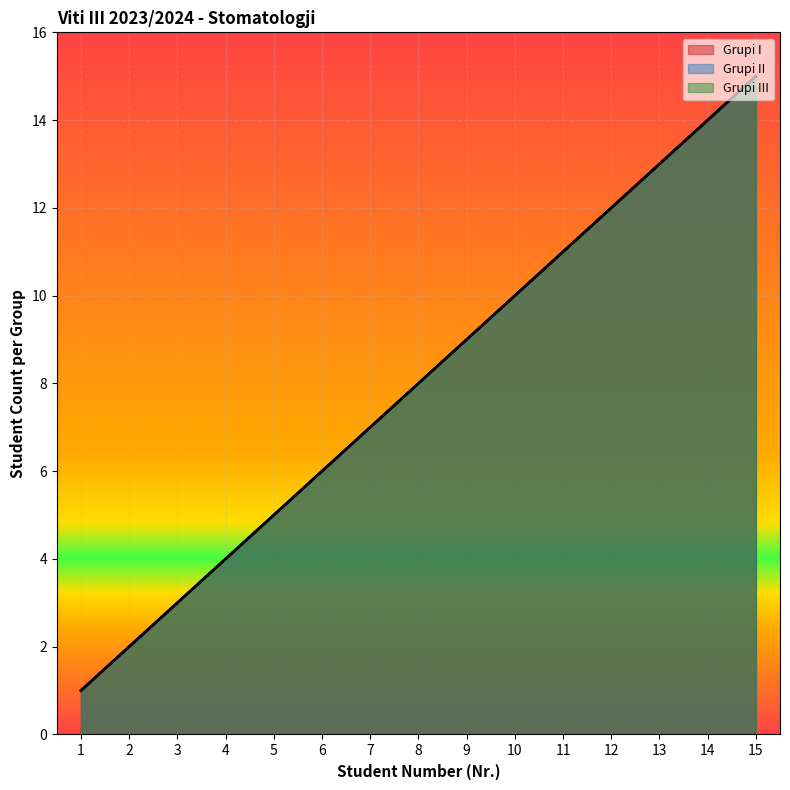

Where does the Grupi II series first go above 8?

9